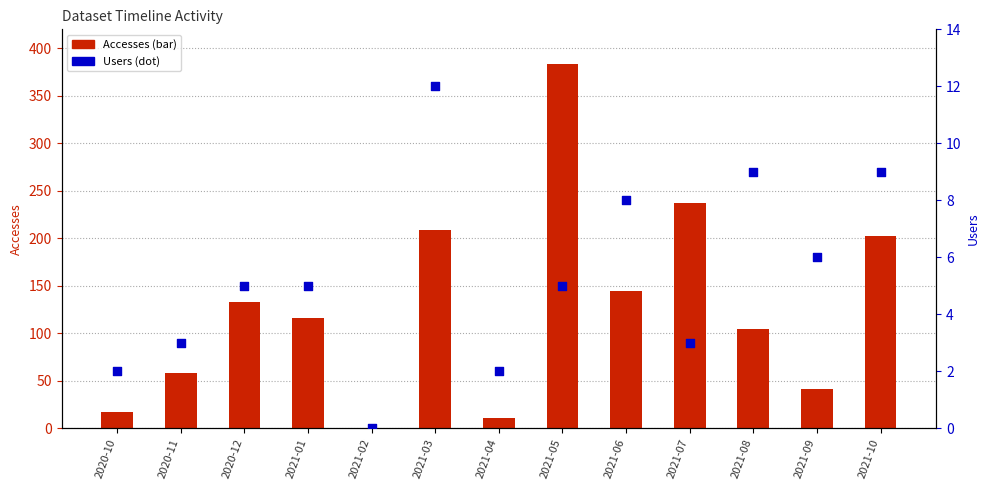

Which series contains the highest Y value?

Accesses